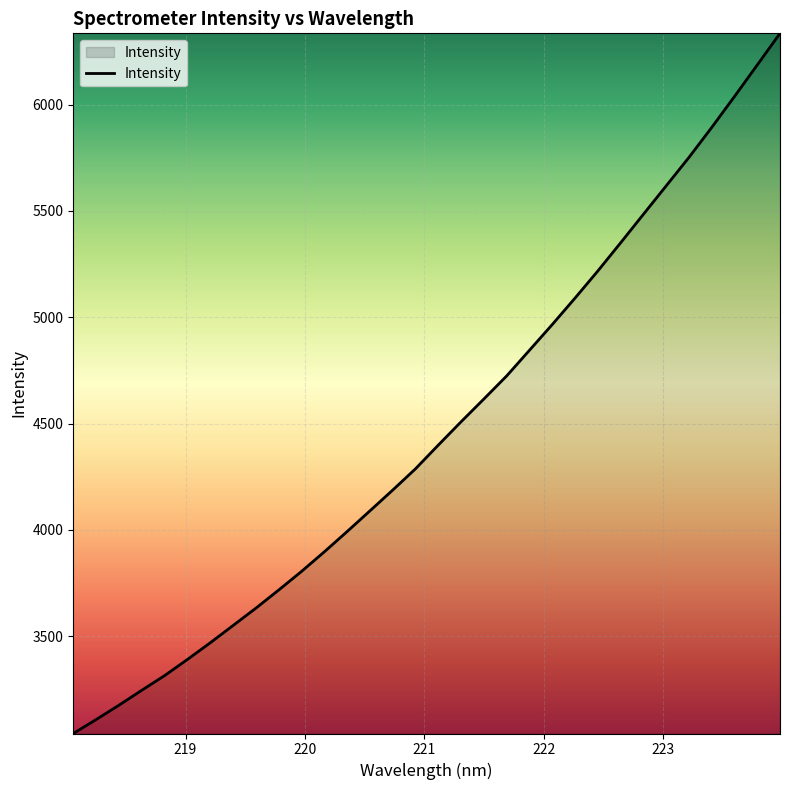

What is the difference between the maximum and minimum values?

3293.6